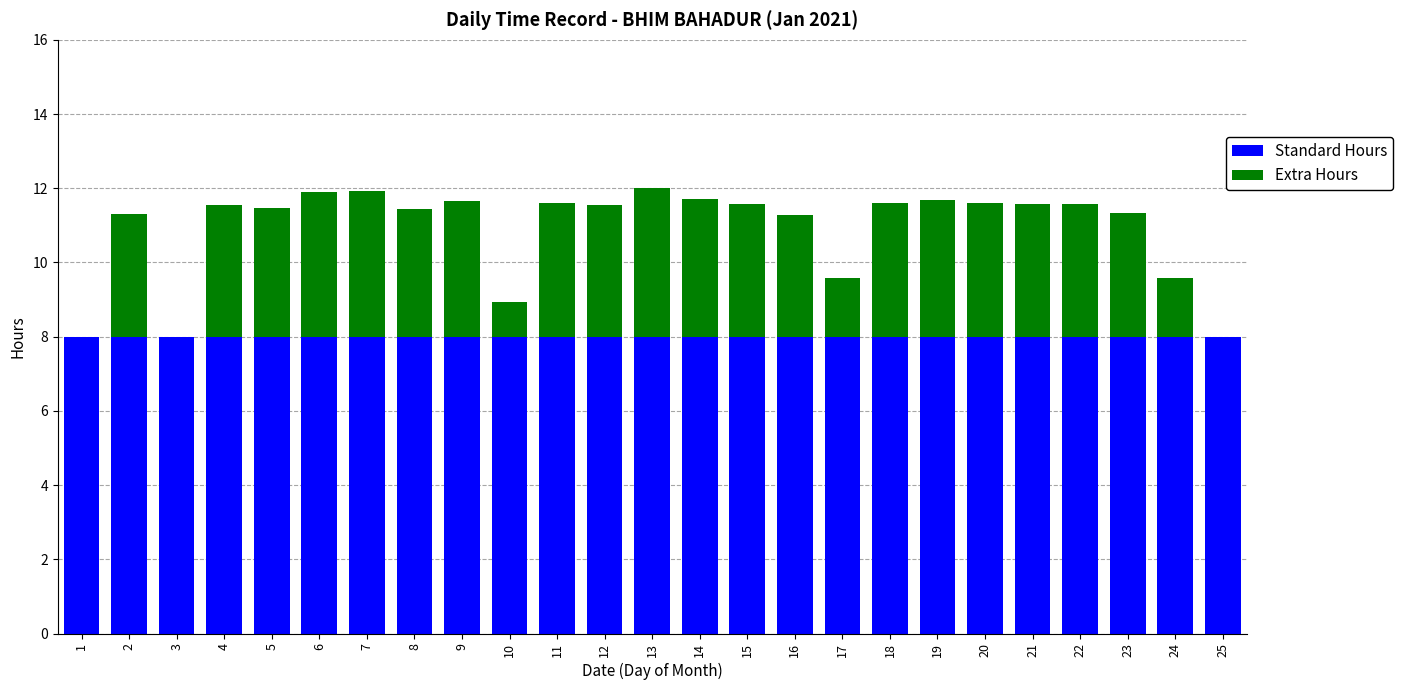

What is the total value across all series at 3?

8.0